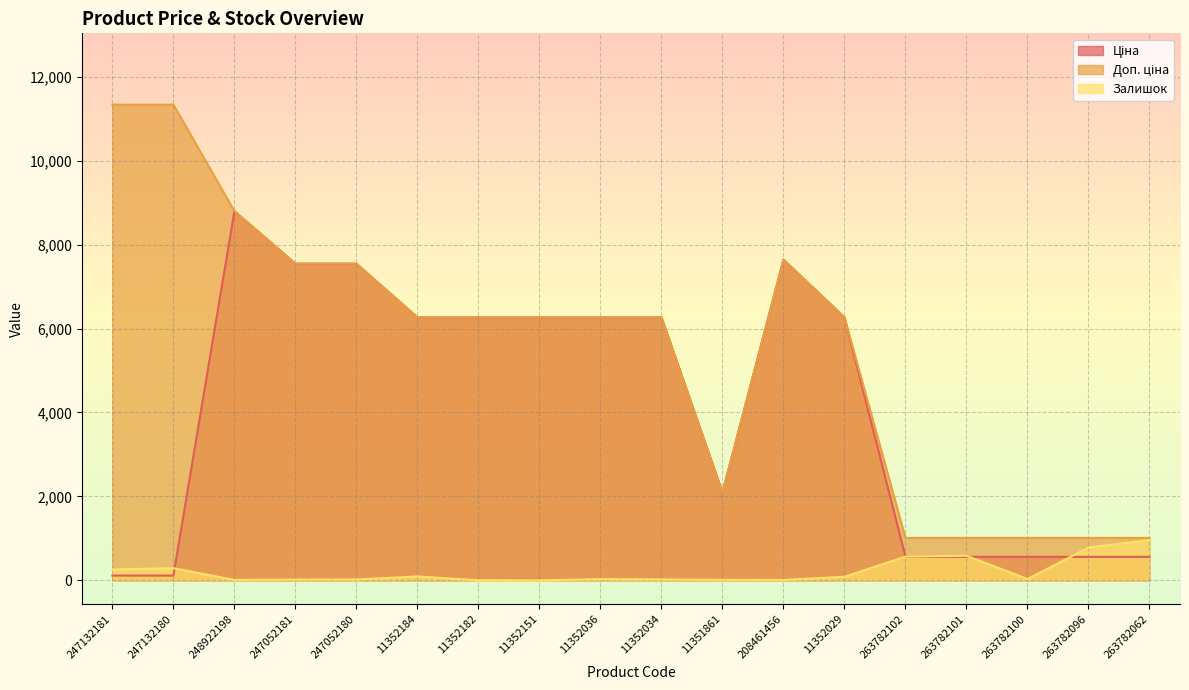

At 11352034, list the series in order from smallest to largest.

Залишок, Ціна, Доп. ціна